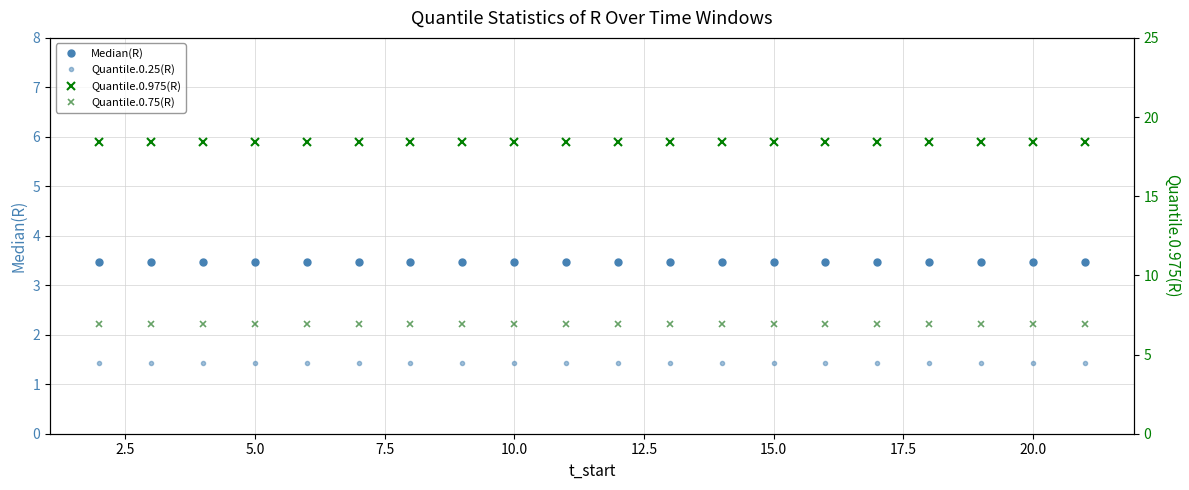

What is the sum of all Quantile.0.75(R) values?

138.6